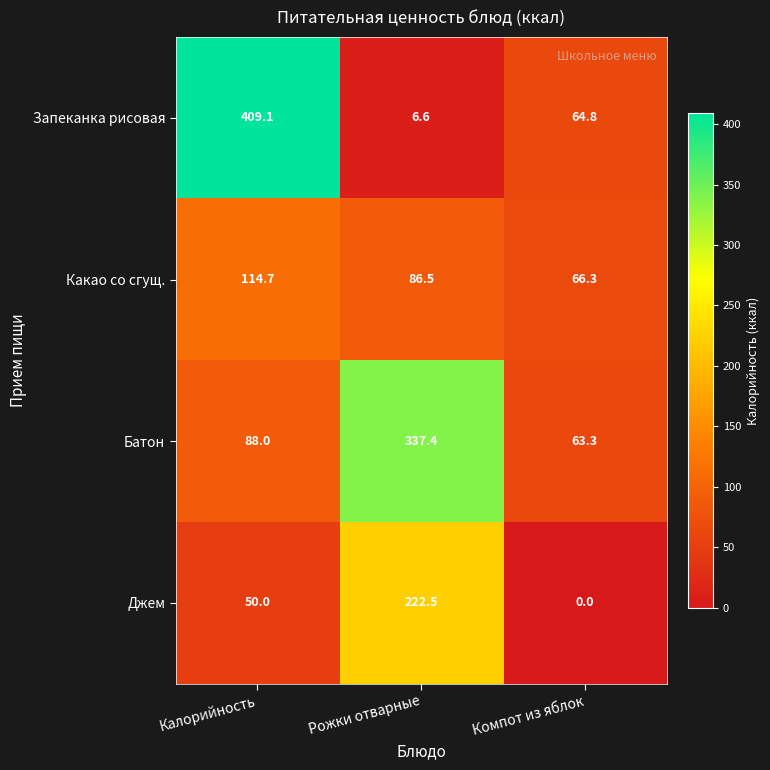

How many categories are shown in the chart?

3